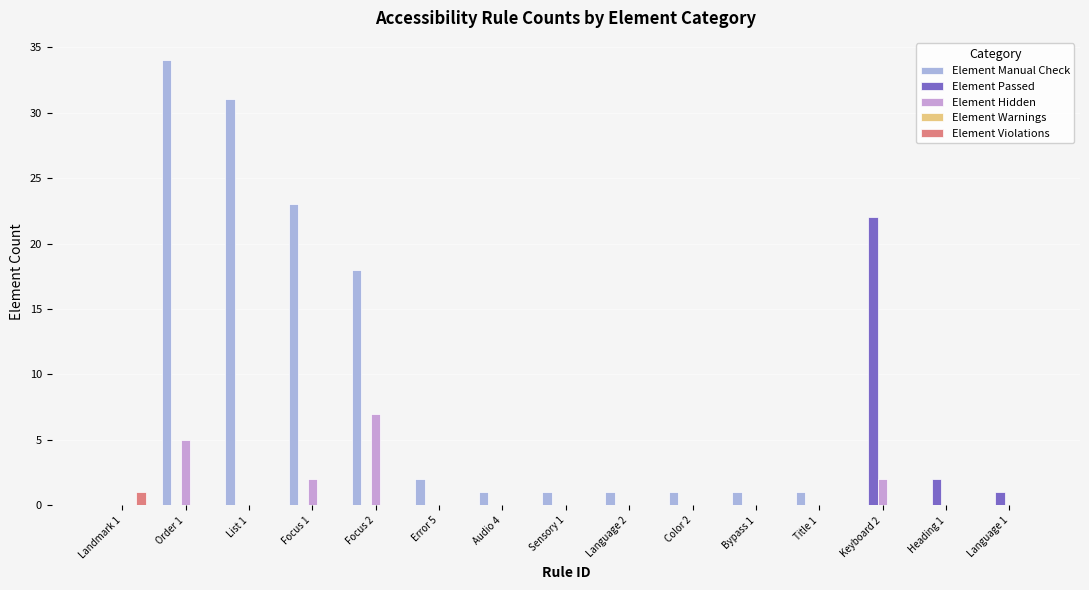

What is the highest value of the Element Violations series?

1